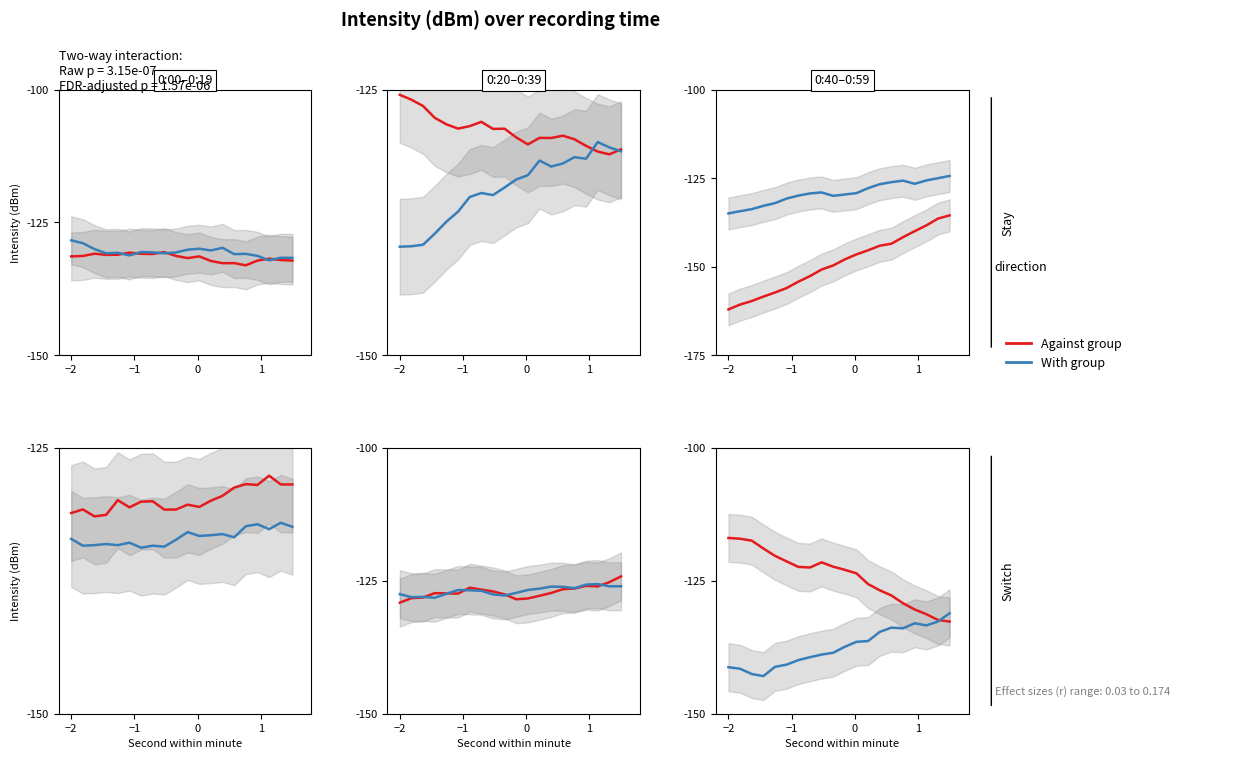

The value of With group at 9 is -191.2. True or false?

False